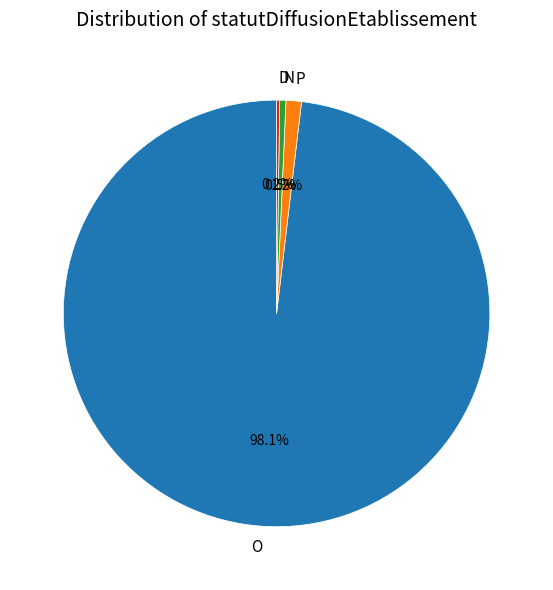

What is the largest slice in the pie chart?

O